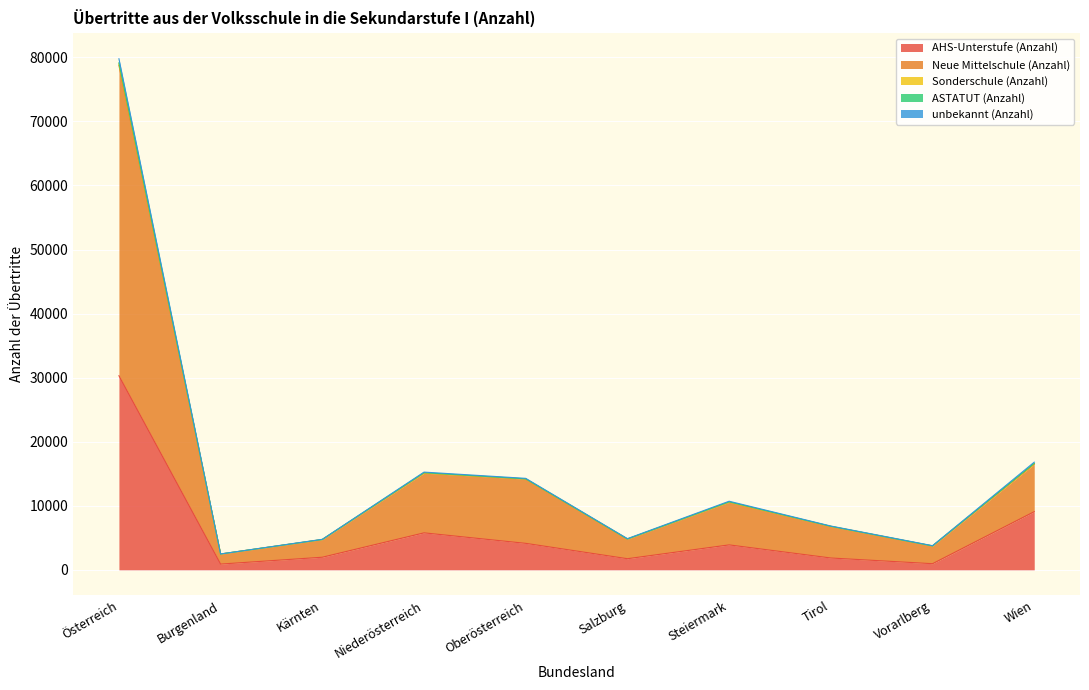

True or false: unbekannt (Anzahl) and AHS-Unterstufe (Anzahl) cross at least once.

False